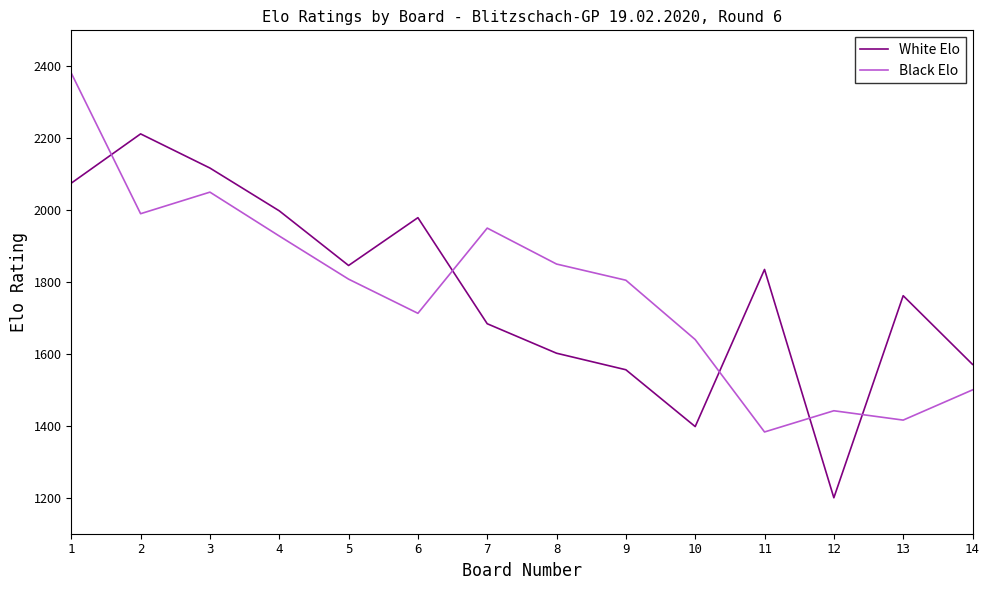

Between which two adjacent categories do White Elo and Black Elo first intersect?

1 and 2